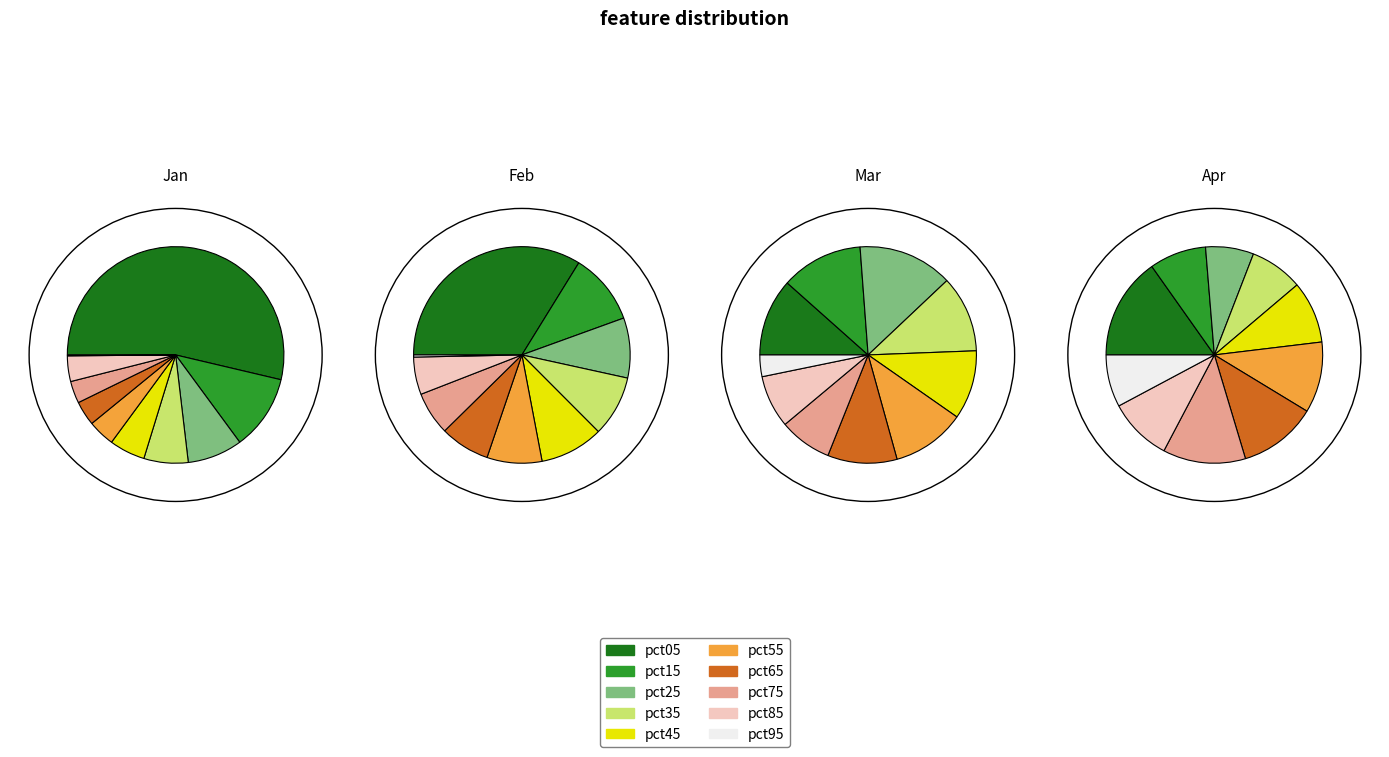

To the nearest percent, what portion does pct75 represent?

12%